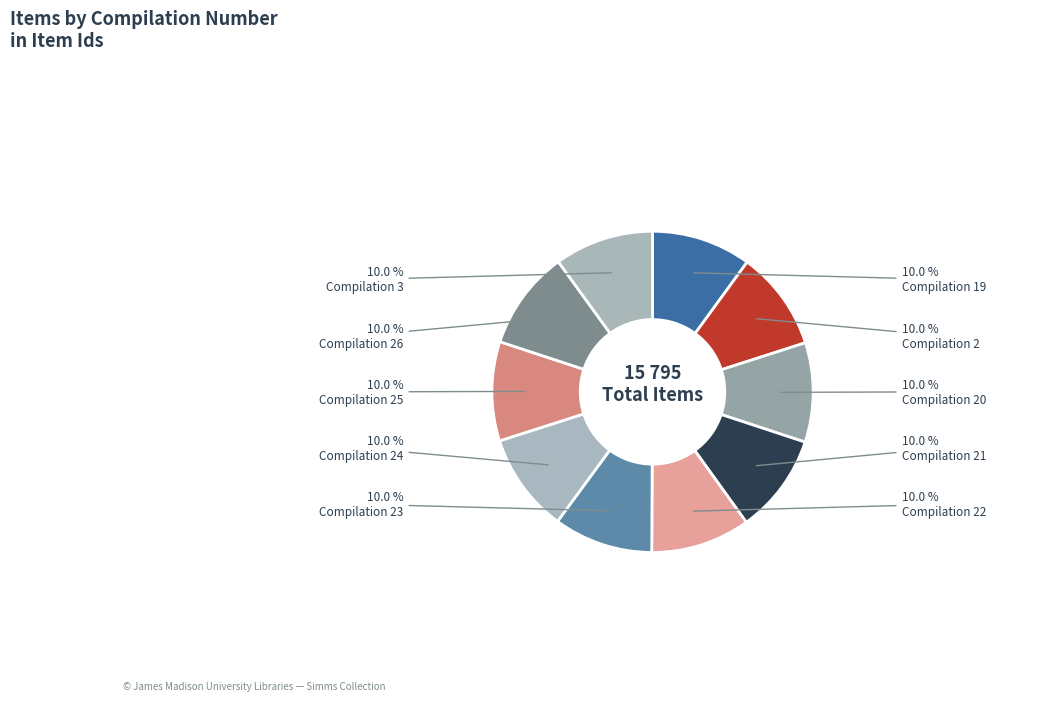

The Compilation 21 slice represents 10% of the pie. True or false?

True